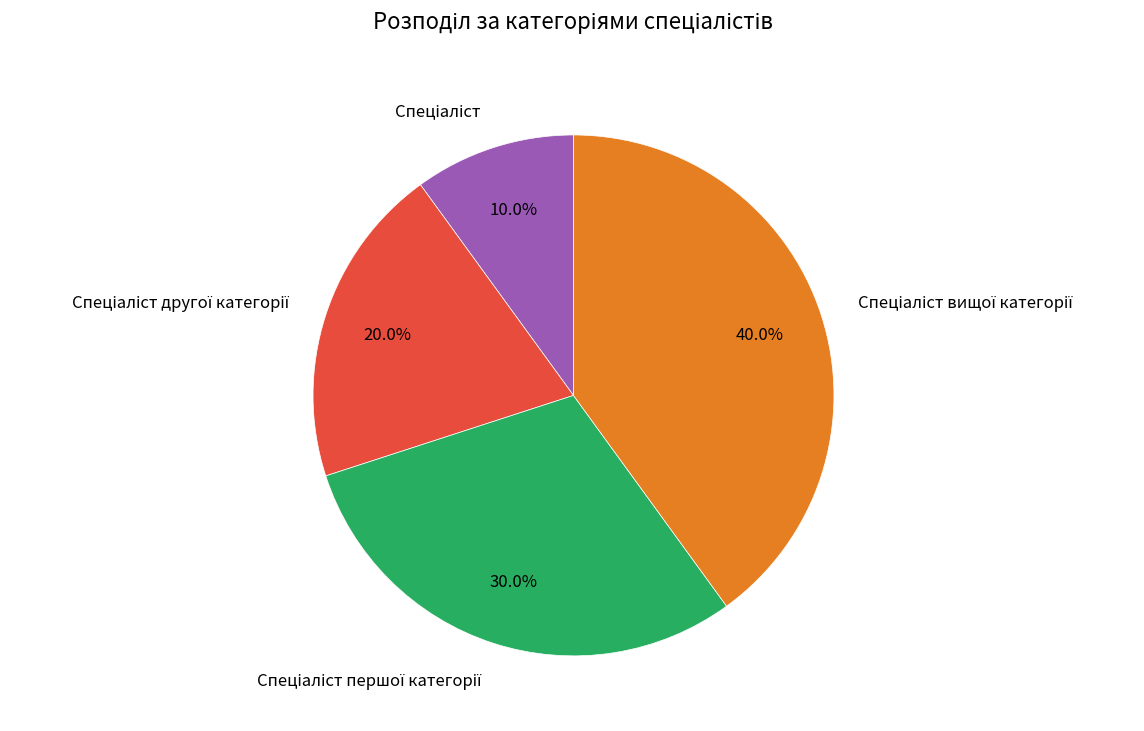

Does any single category account for the majority?

No